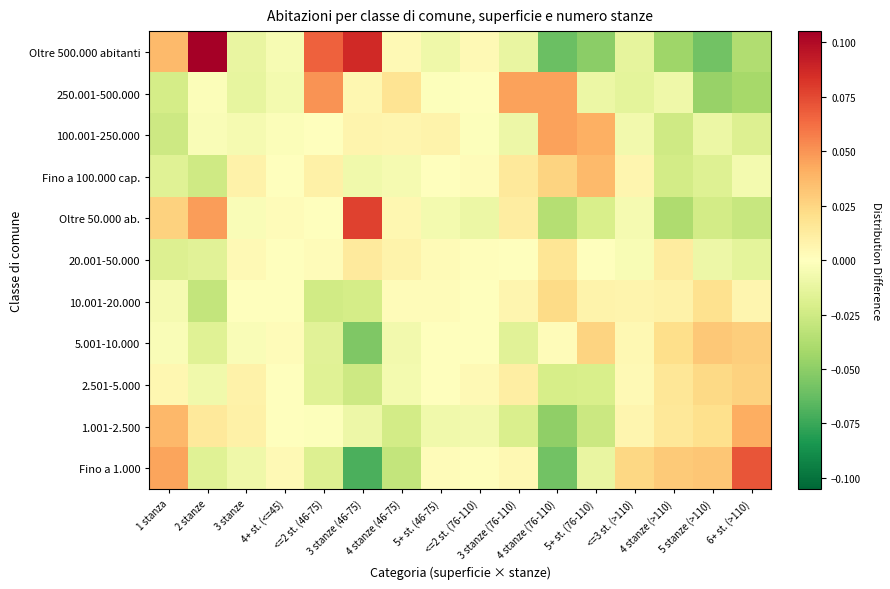

Rank the series at 5+ st. (76-110) from highest to lowest value.

100.001-250.000, Fino a 100.000 cap., 5.001-10.000, 10.001-20.000, 20.001-50.000, 250.001-500.000, Fino a 1.000, 2.501-5.000, Oltre 50.000 ab., 1.001-2.500, Oltre 500.000 abitanti